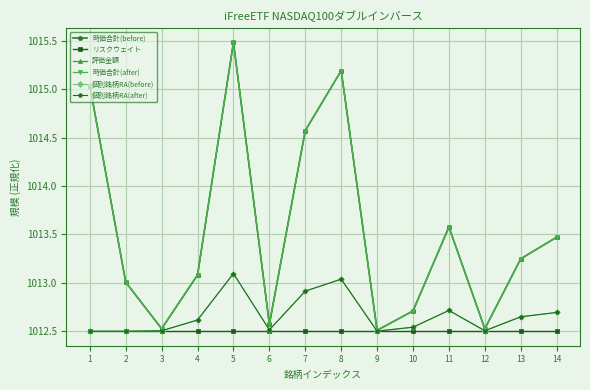

True or false: 個別銘柄RA(after) and 個別銘柄RA(before) cross at least once.

False